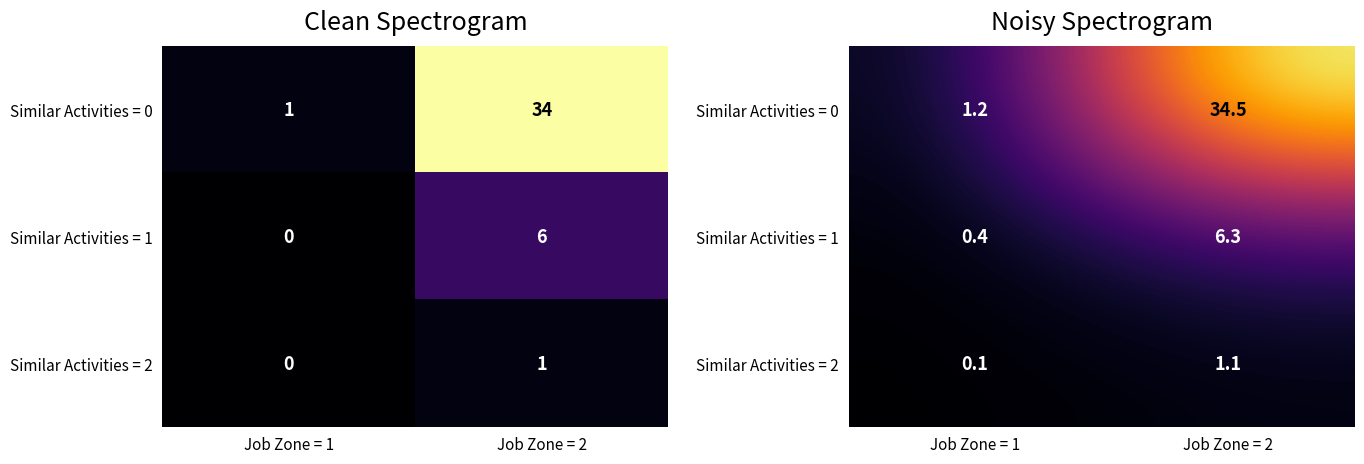

How many data points in Similar Activities = 2 are above 1?

1